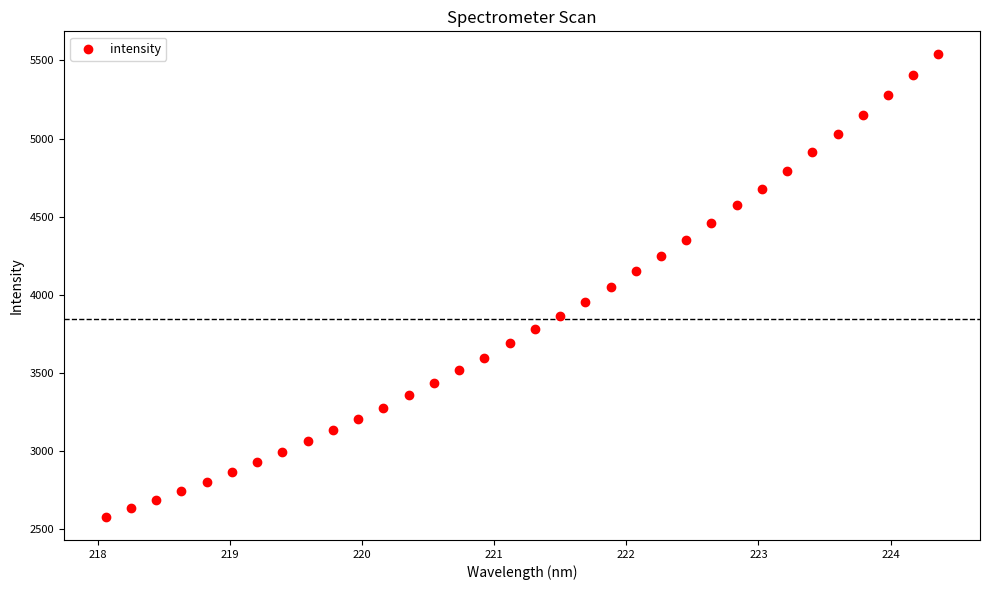

What is the range of X values (max minus min)?

6.3